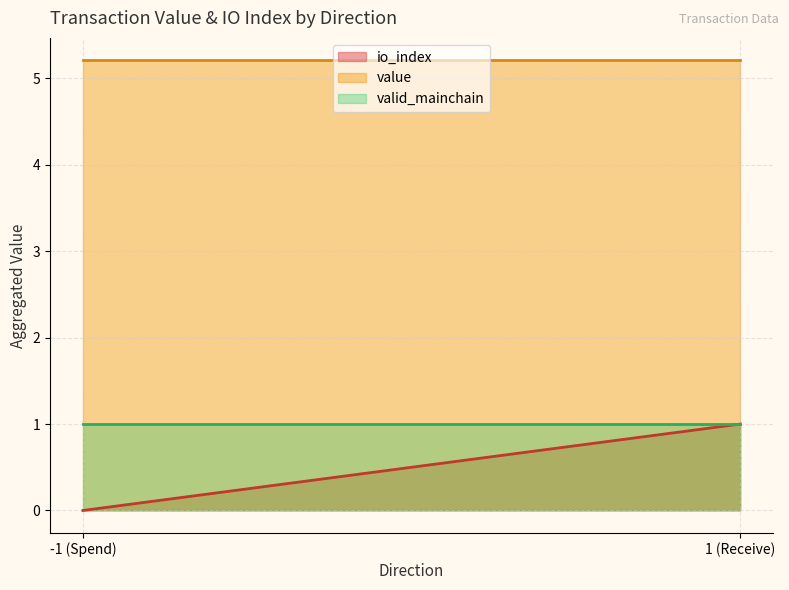

How many lines are shown in the chart?

3